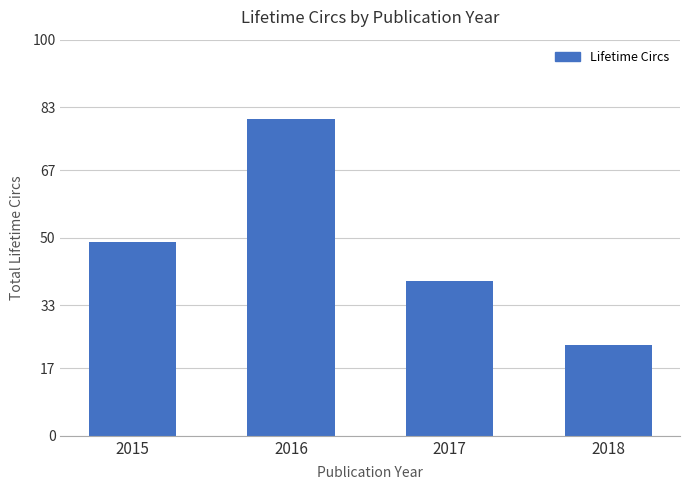

List the labels in order of value, largest first.

2016, 2015, 2017, 2018